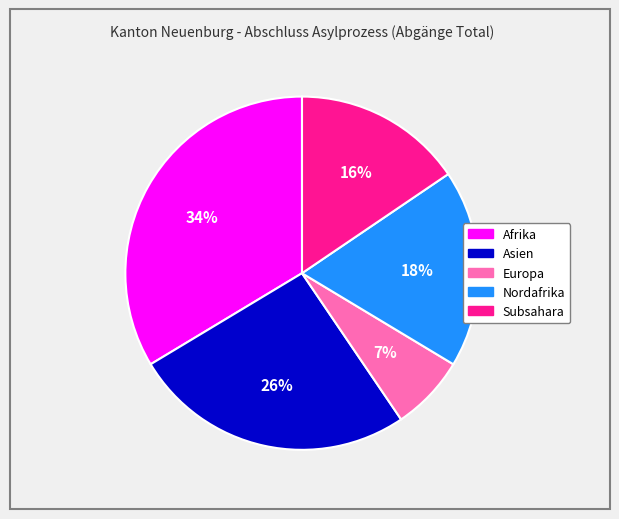

Is there a majority slice in this chart?

No